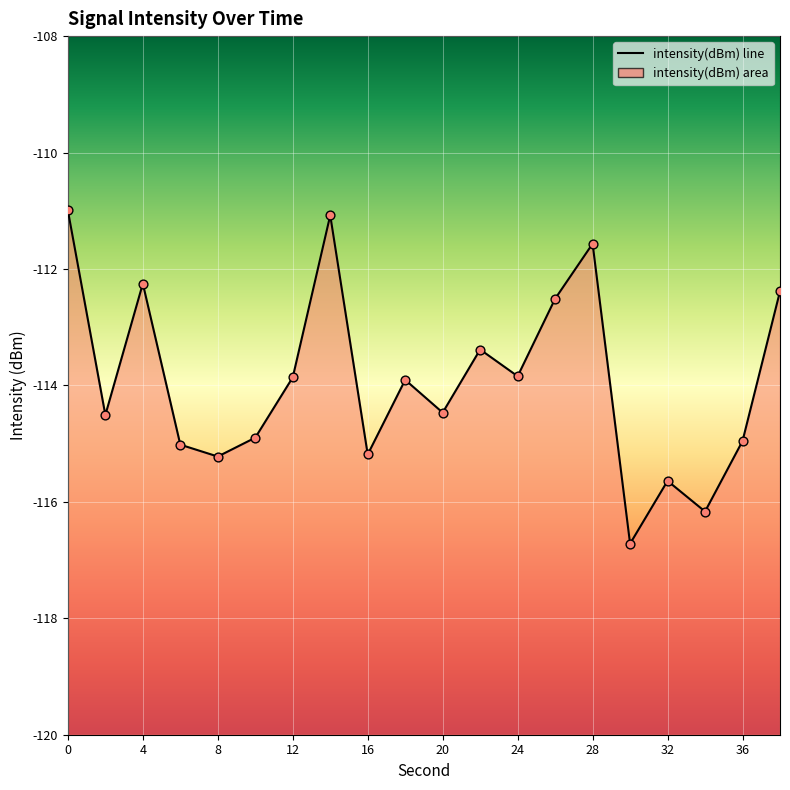

What is the change in value from 18 to 32?

-1.7